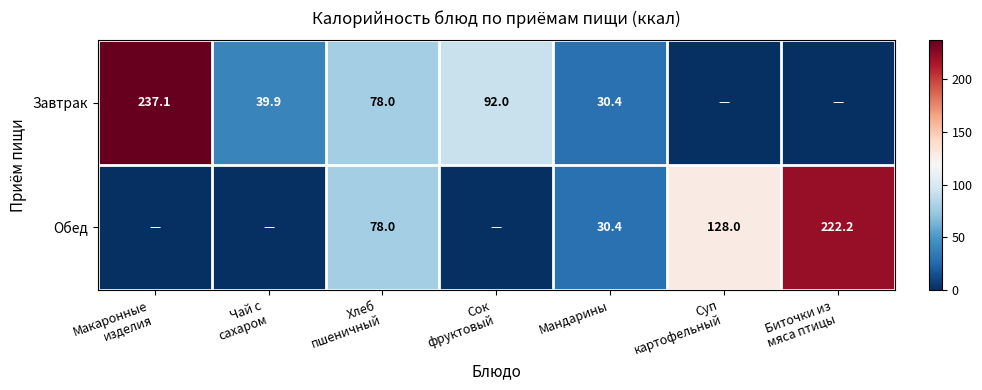

Which has a higher value, Биточки из
мяса птицы or Сок
фруктовый?

Сок
фруктовый